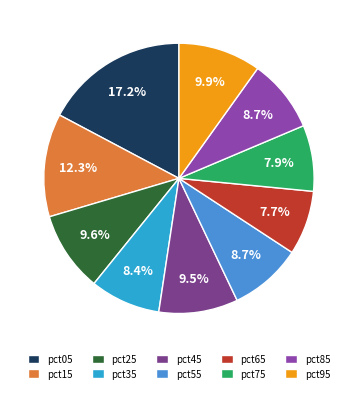

The pct55 slice represents 9% of the pie. True or false?

True